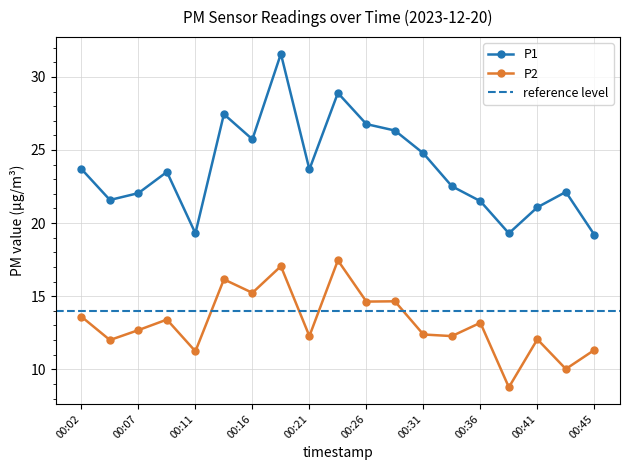

Where does the P1 series first go above 23?

00:02